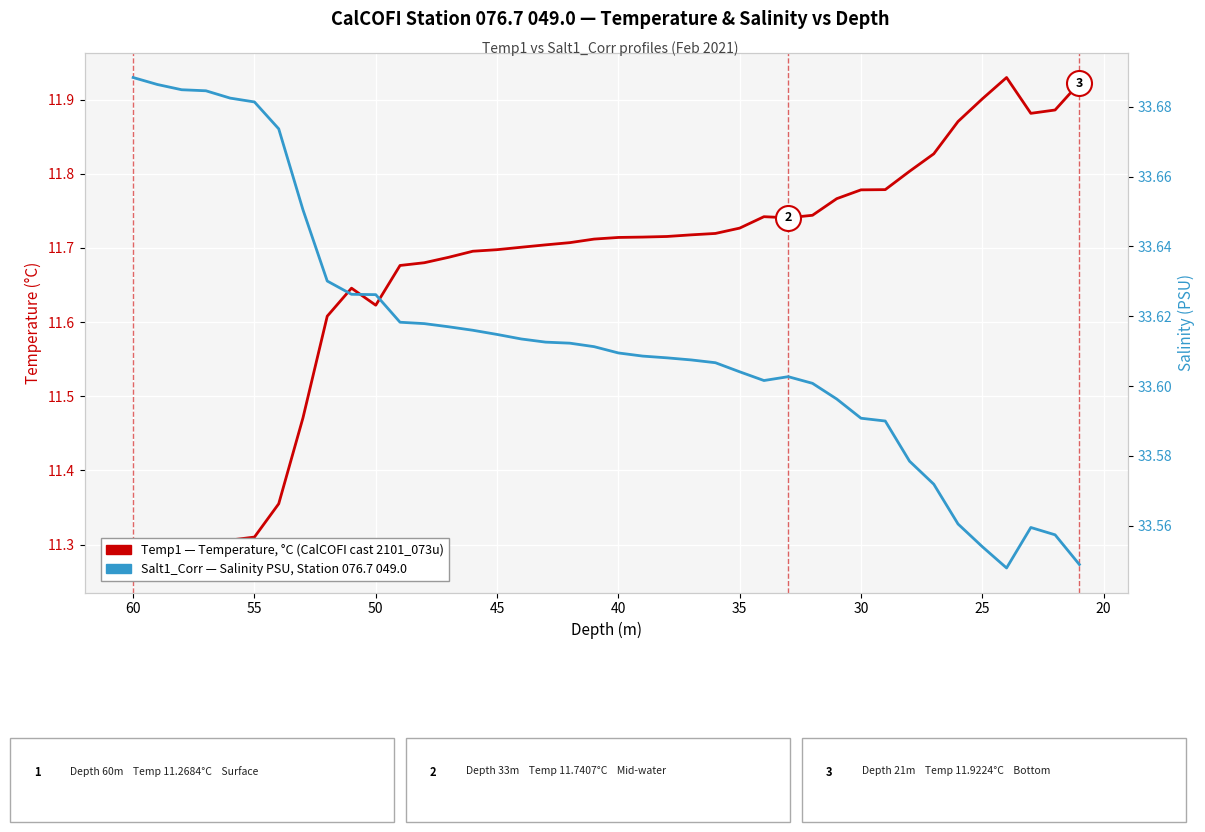

What is the value of the Salt1_Corr — Salinity (PSU) point at the 38th from the left?

33.6